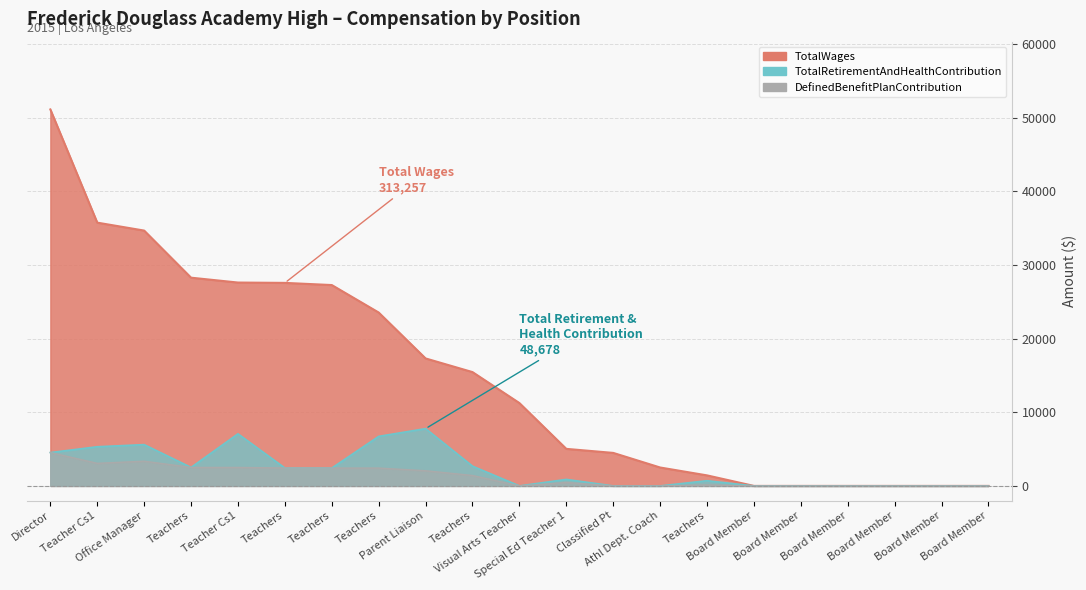

What is the difference between the highest and lowest values at Athl Dept. Coach?

2500